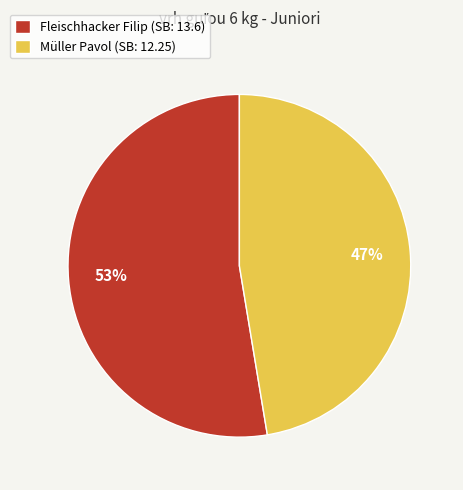

What is the majority slice?

Fleischhacker Filip